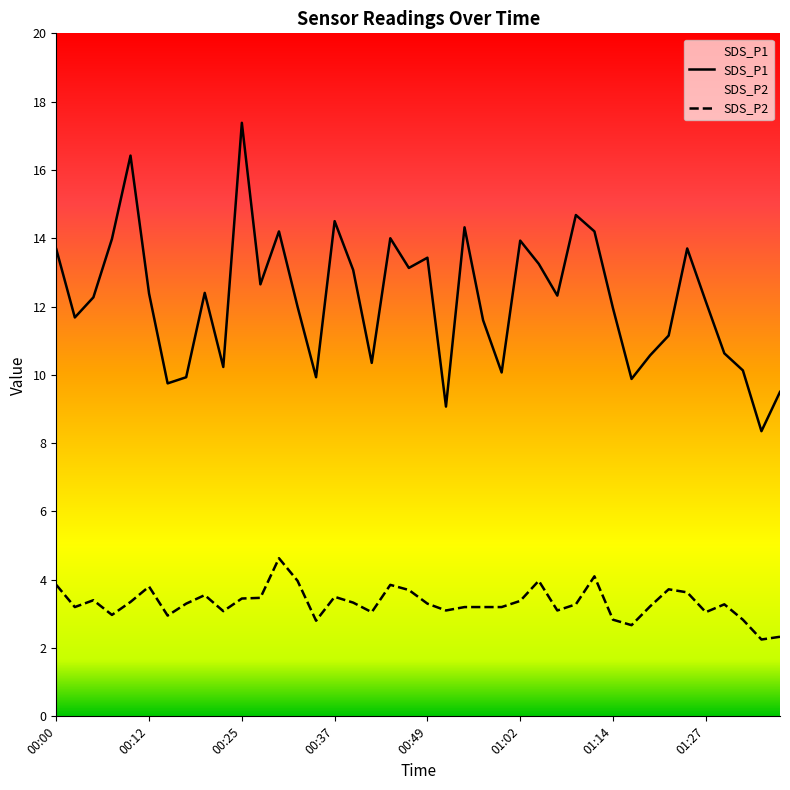

Does the chart display data point markers on the line(s)?

No